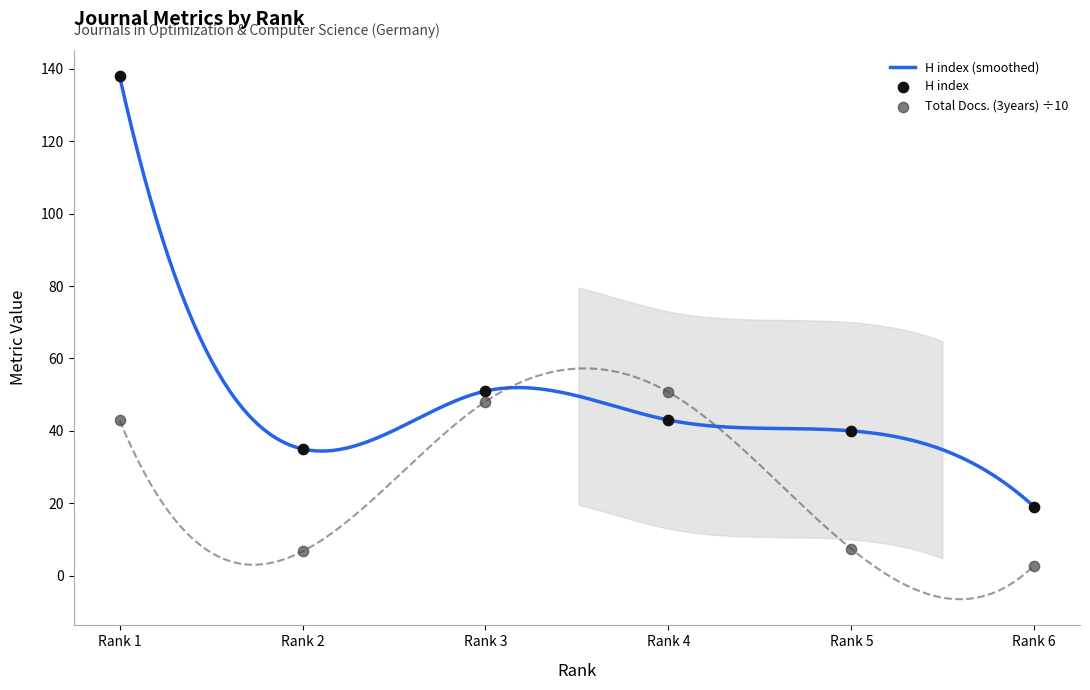

At which category is the sum across all series the highest?

Rank 1